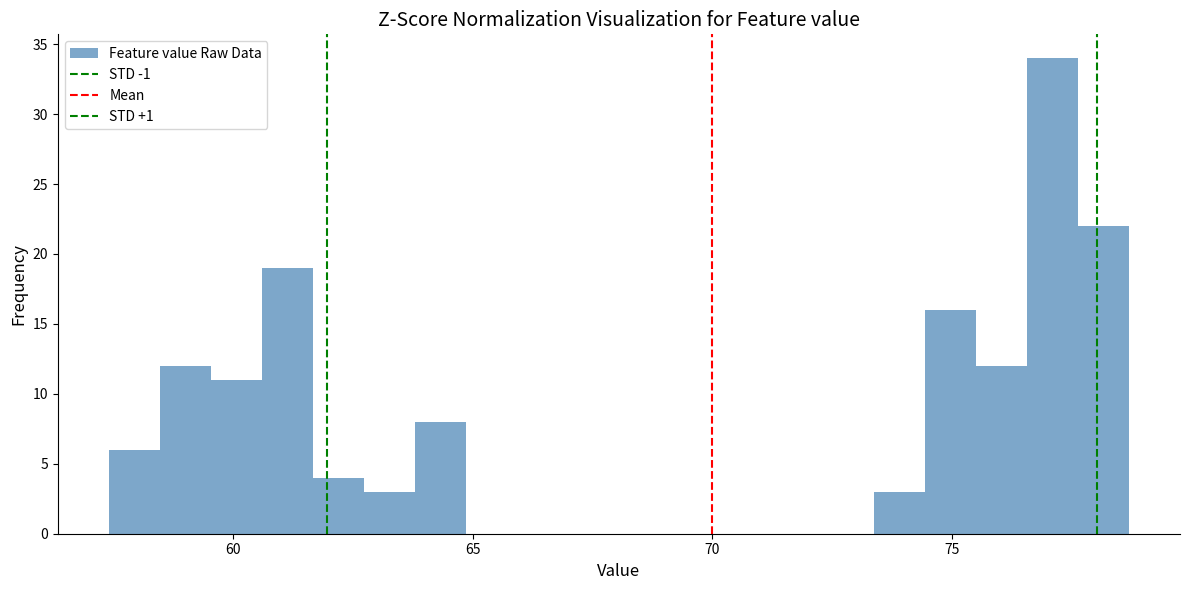

Around what value on the x-axis is the tallest bar? Give the approximate position of its centre, as read against the axis.

77.0